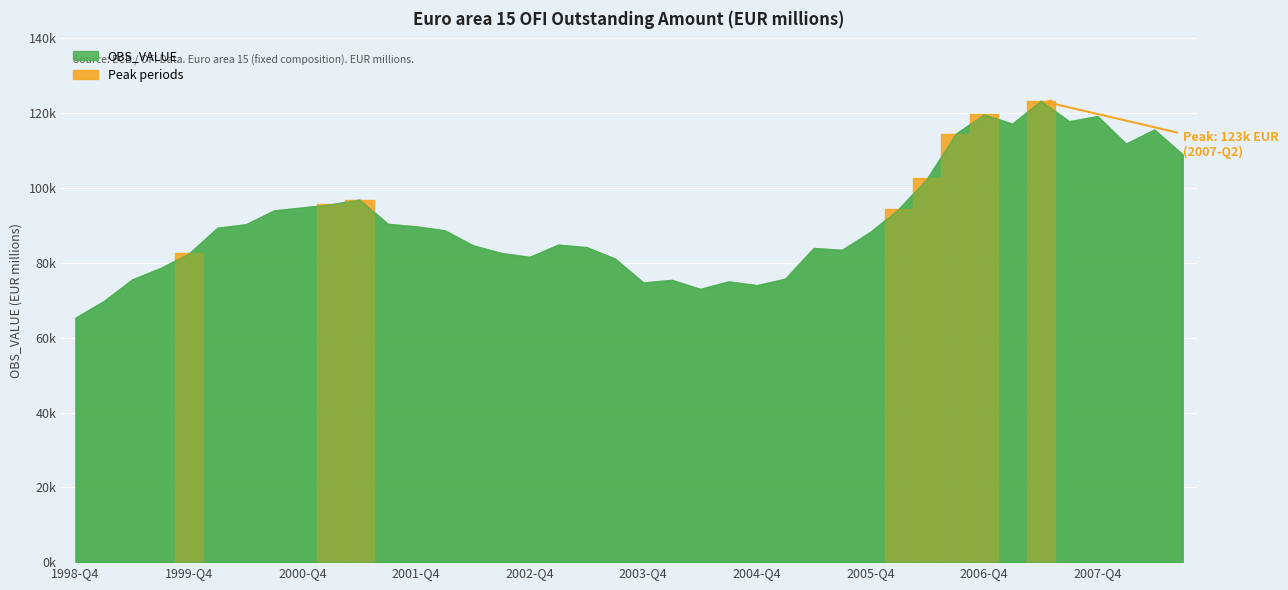

True or false: the data shows 119241.3 at 2007-Q4.

True